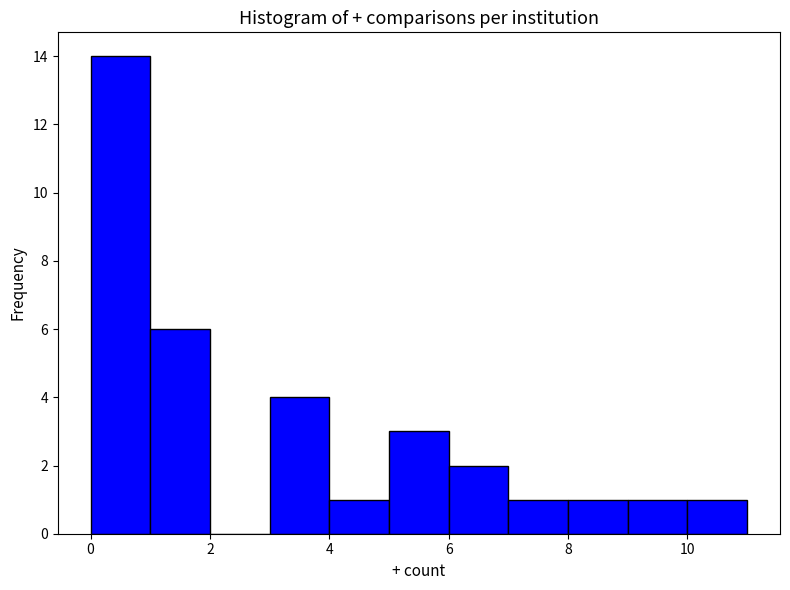

Reading left to right, transcribe this chart: for each bar, give the range it covers on the x-axis and its height. The values are not printed on the chart, so give them approximately, as read against the axis.

0 to 1: 14
1 to 2: 6
2 to 3: 0
3 to 4: 4
4 to 5: 1
5 to 6: 3
6 to 7: 2
7 to 8: 1
8 to 9: 1
9 to 10: 1
10 to 11: 1